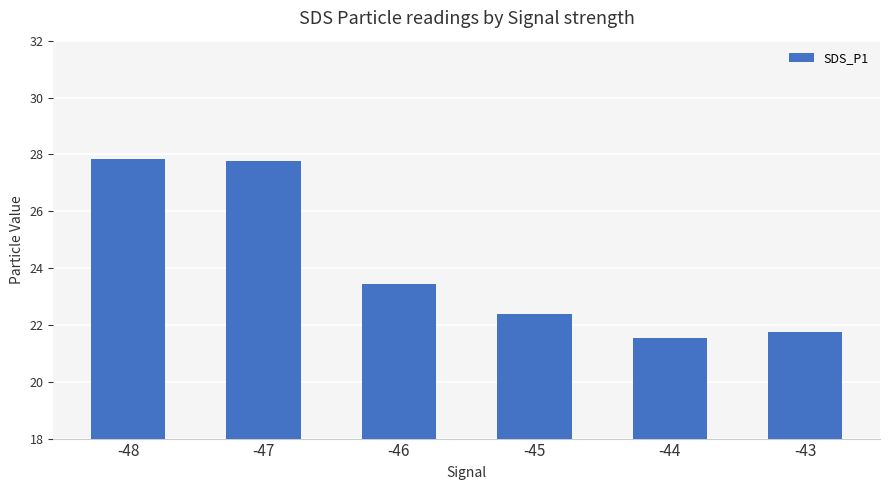

What is the difference between the values at -47 and -43?

6.0